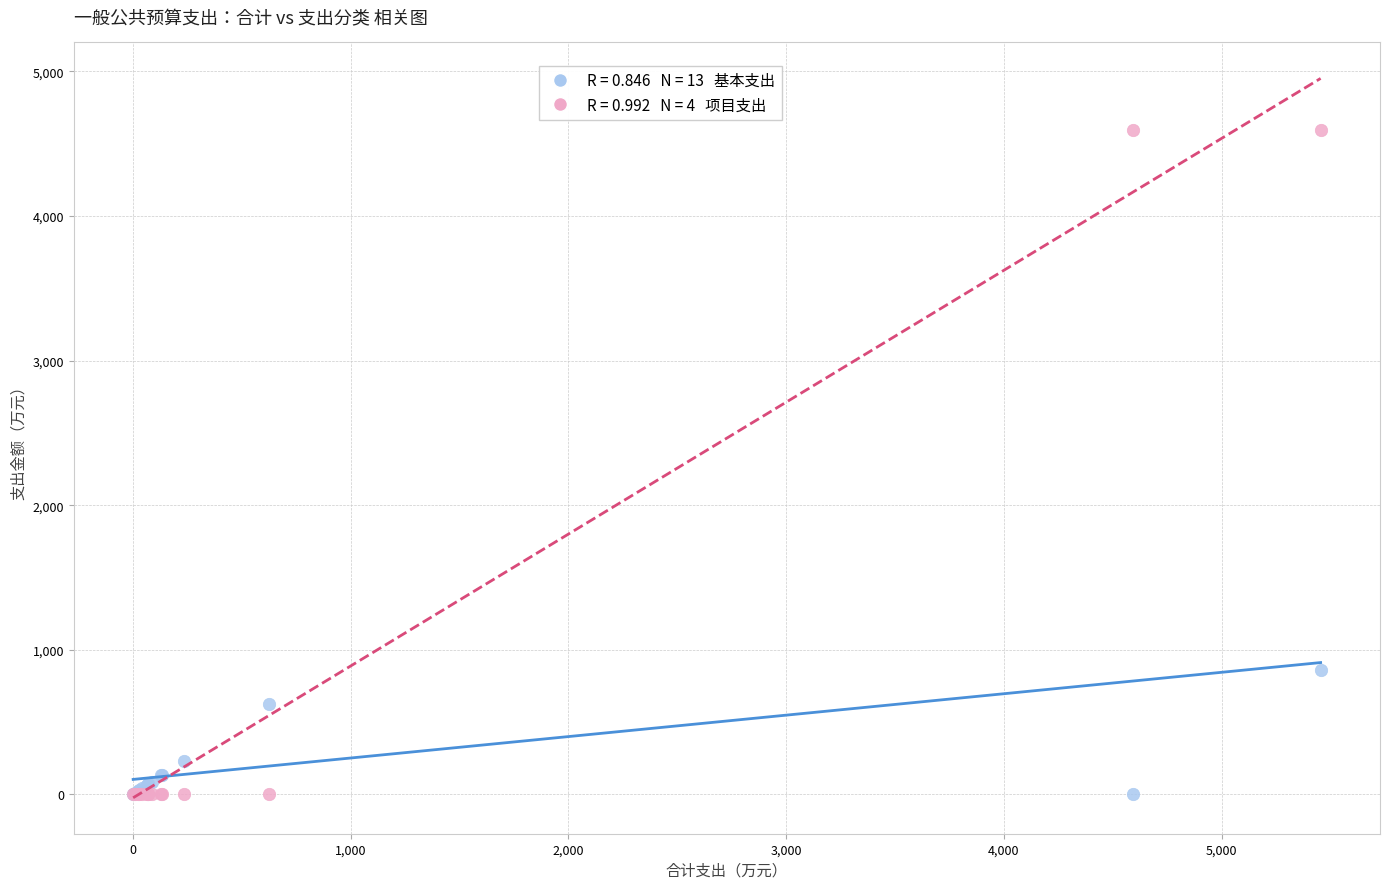

Across all series, what Y value is closest to 2296?

861.5